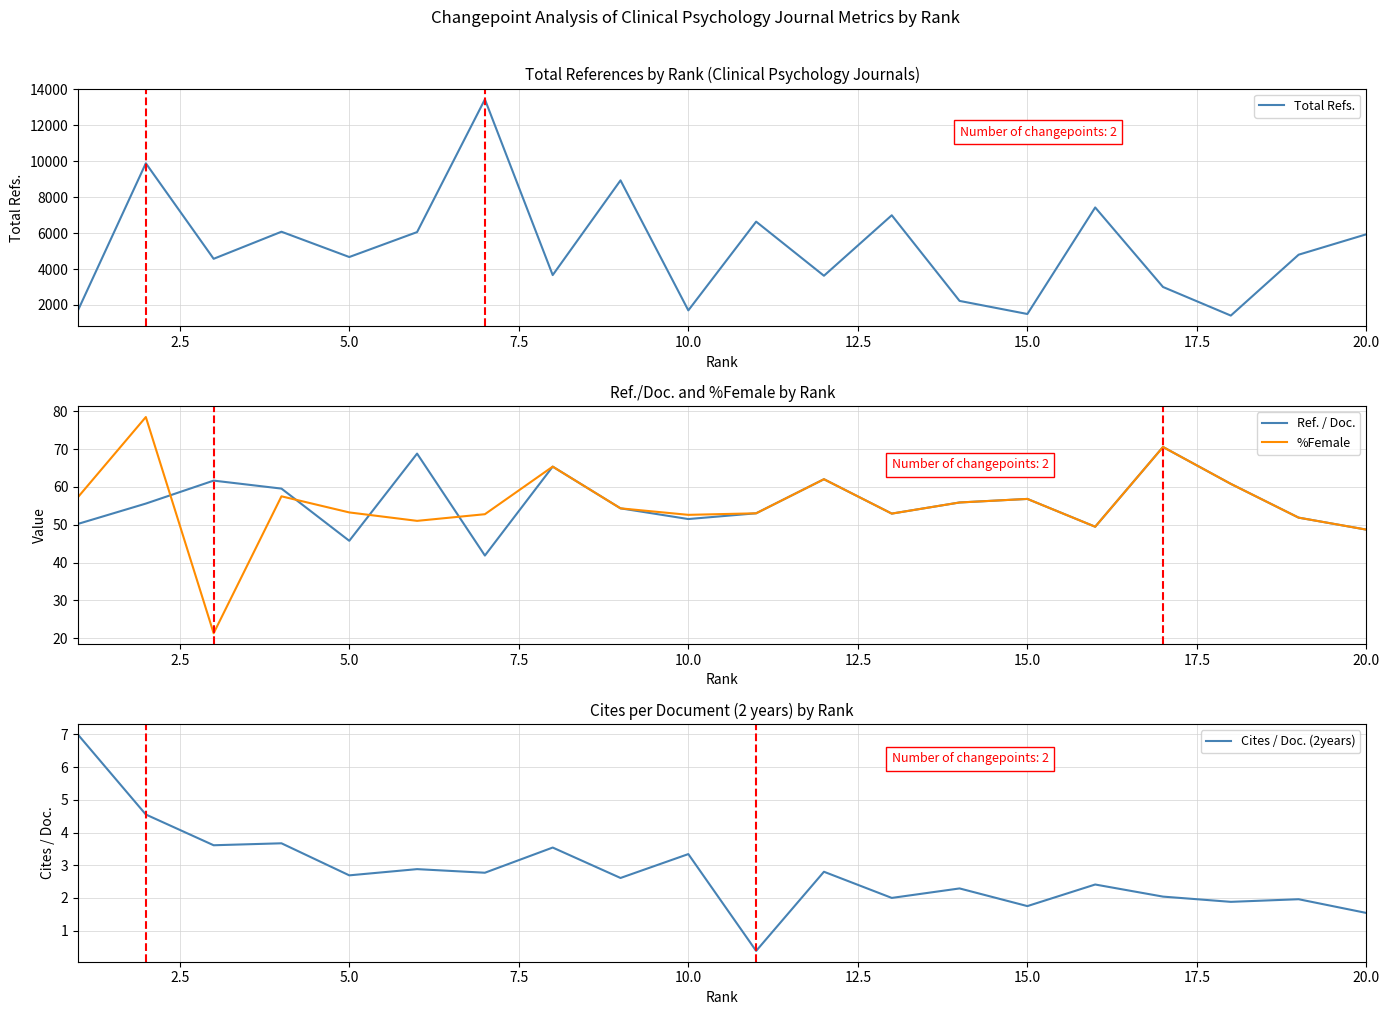

What are all the series names shown in the legend?

Total Refs., Ref. / Doc., %Female, Cites / Doc. (2years)